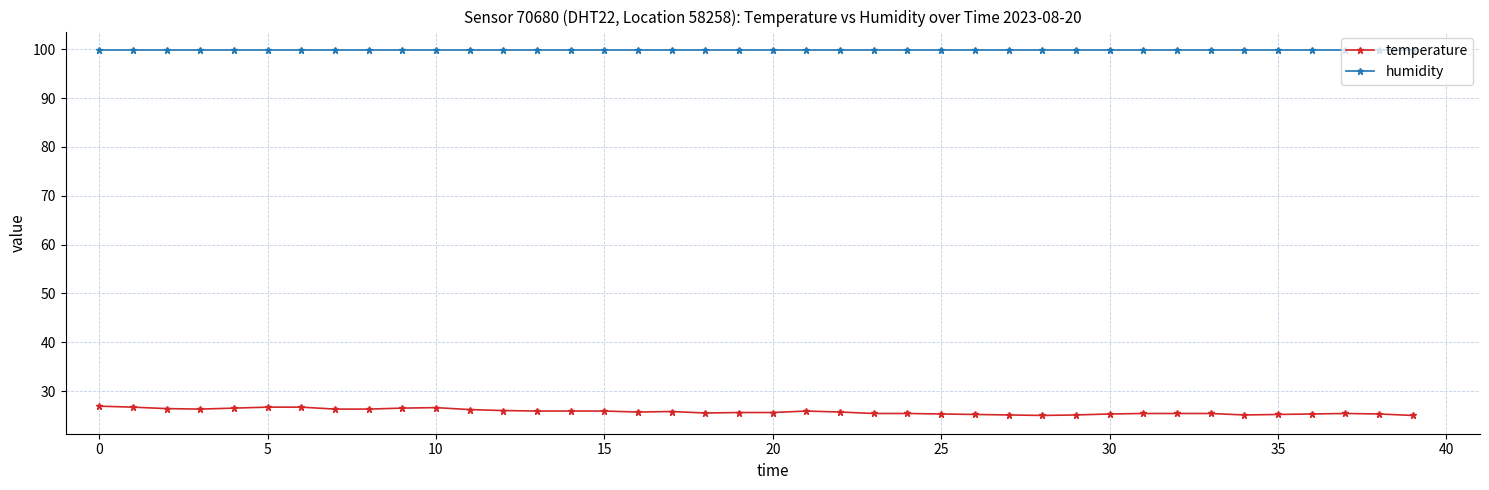

Which series has the largest range (max minus min)?

temperature